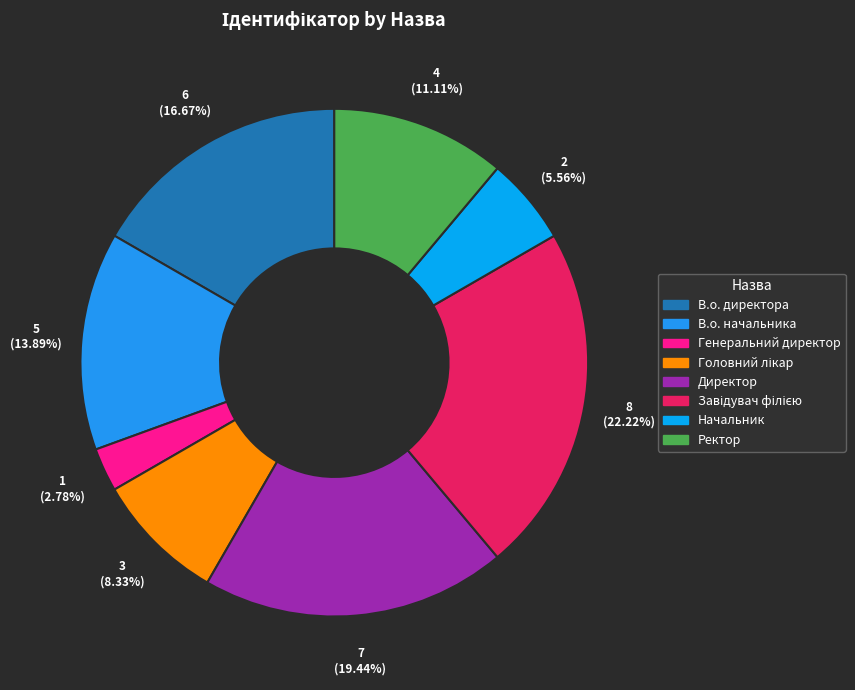

To the nearest percent, what is the average slice percentage?

12%